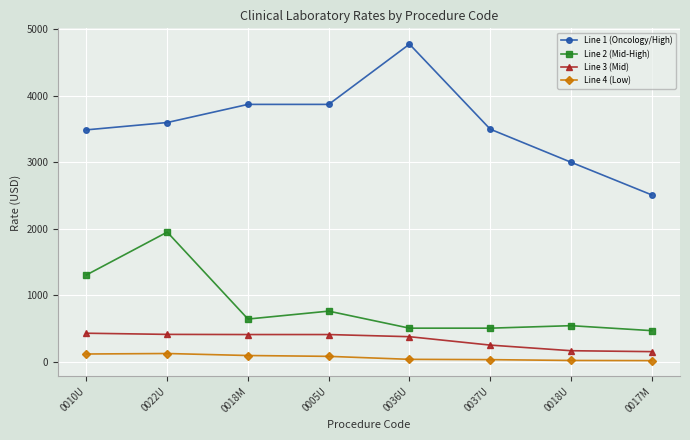

True or false: Line 1 (Oncology/High) and Line 4 (Low) intersect in this chart.

False